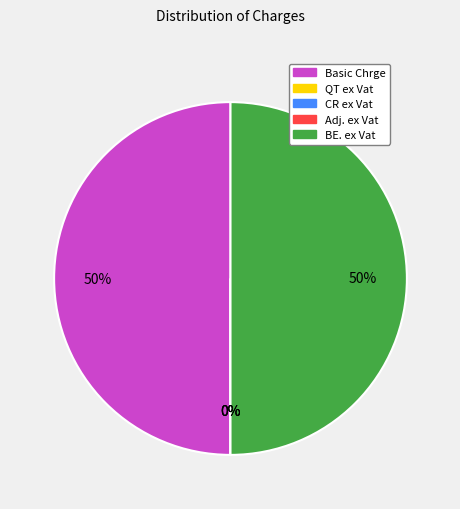

Is it true that CR ex Vat is 0% of the pie?

True